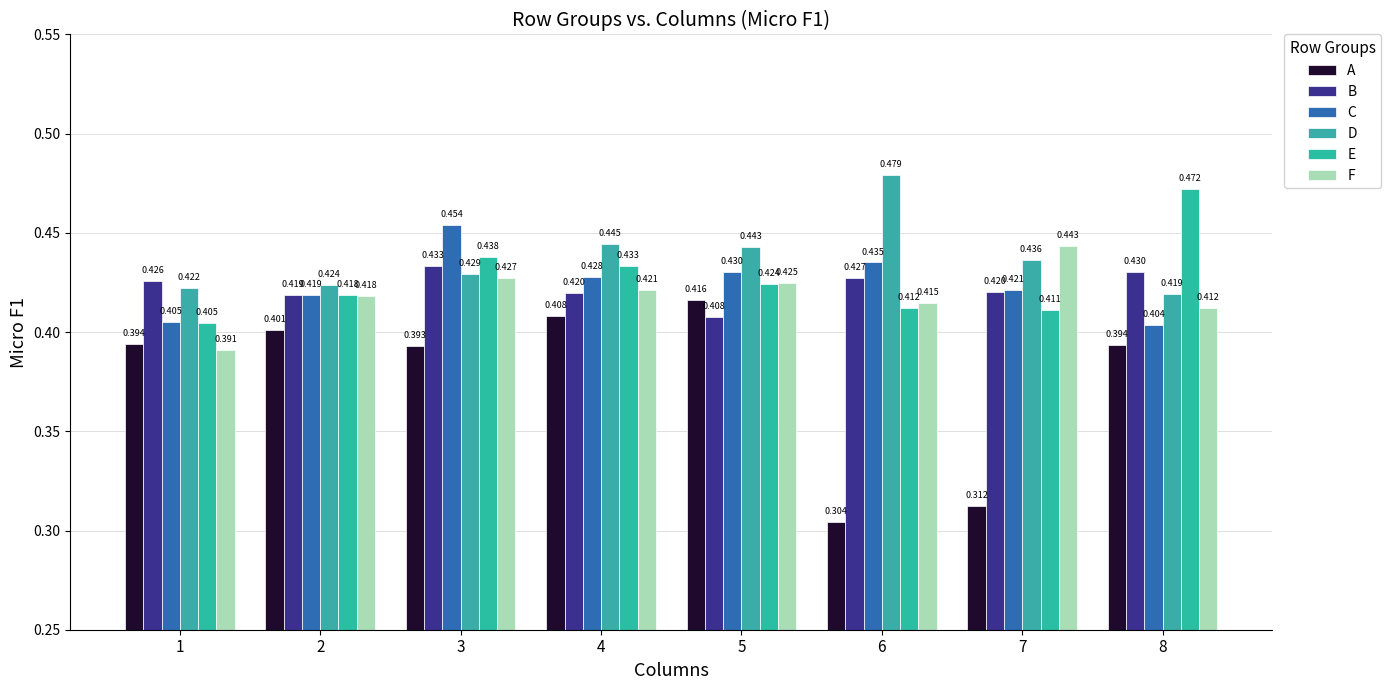

Is the value of B at 6 greater than the value of E at 6?

Yes